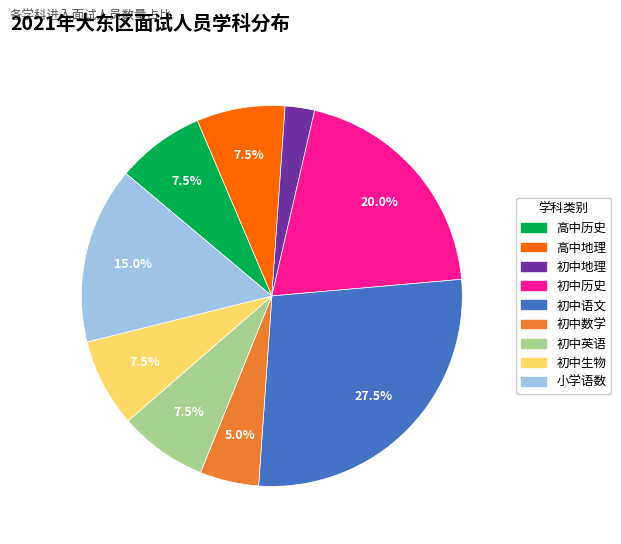

To the nearest percent, what is the average slice percentage?

11%